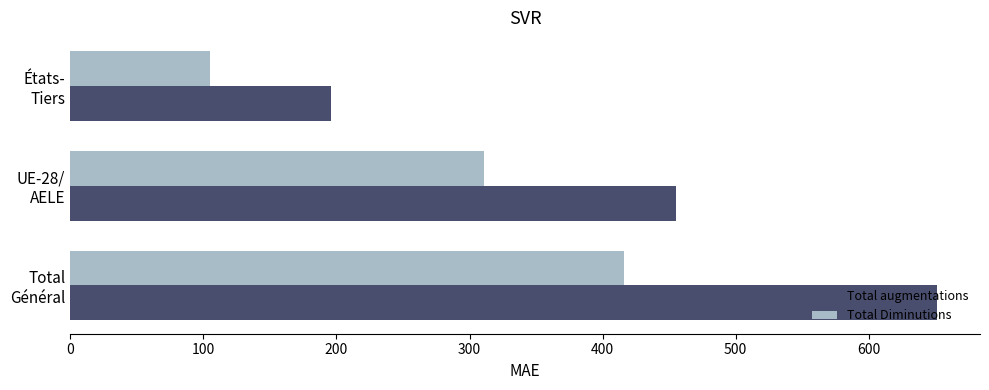

What is the sum of all Total Diminutions values?

832